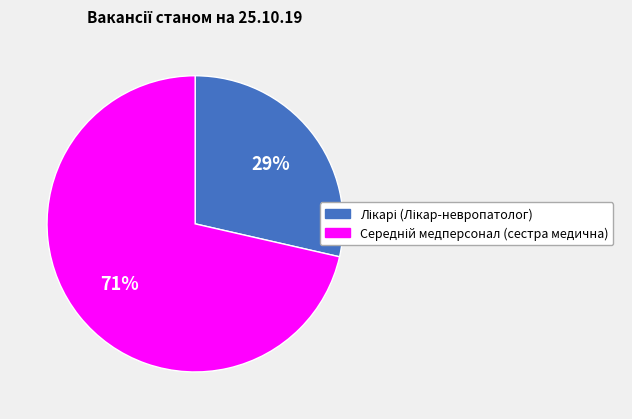

To the nearest percent, what is the average slice percentage?

50%